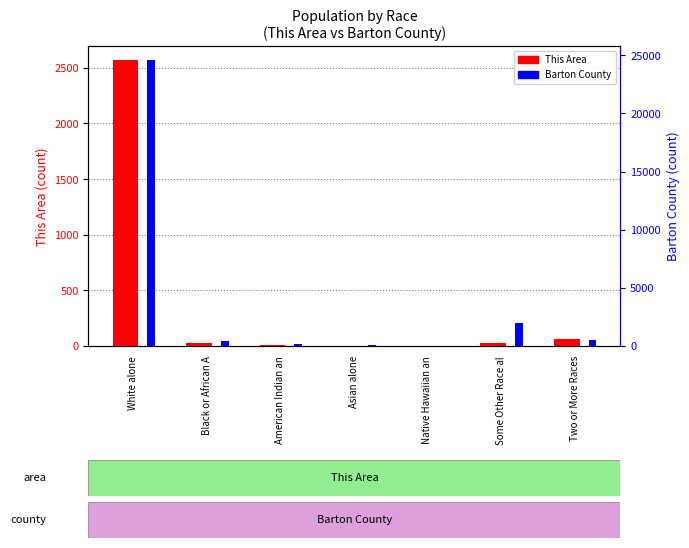

Does the chart contain any negative values?

No